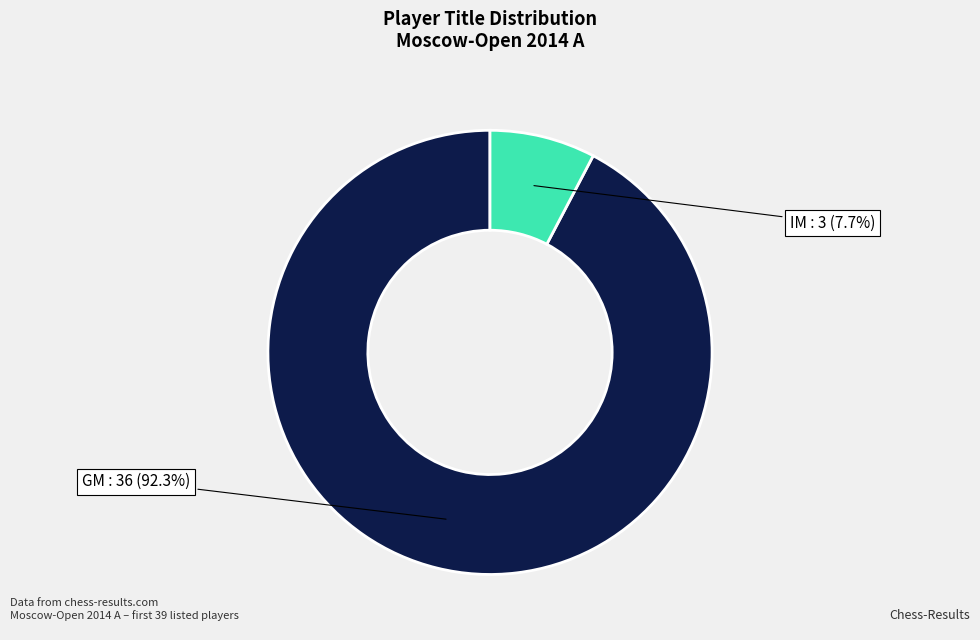

Does any single category account for the majority?

Yes